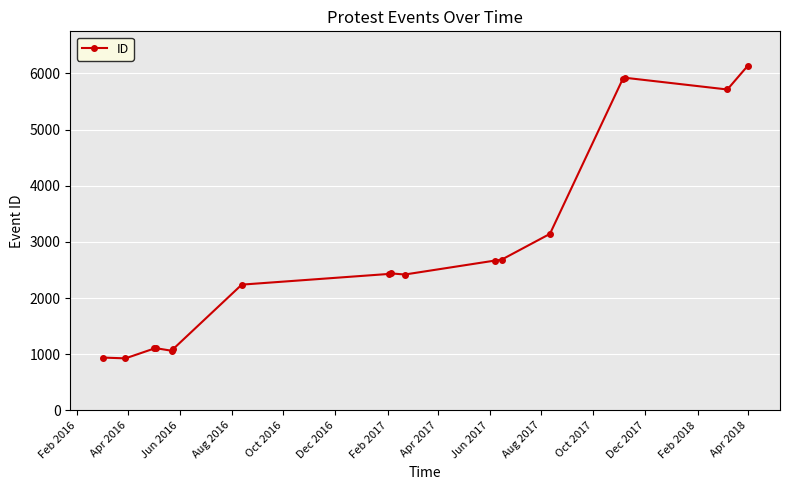

What is the smallest value displayed?

927